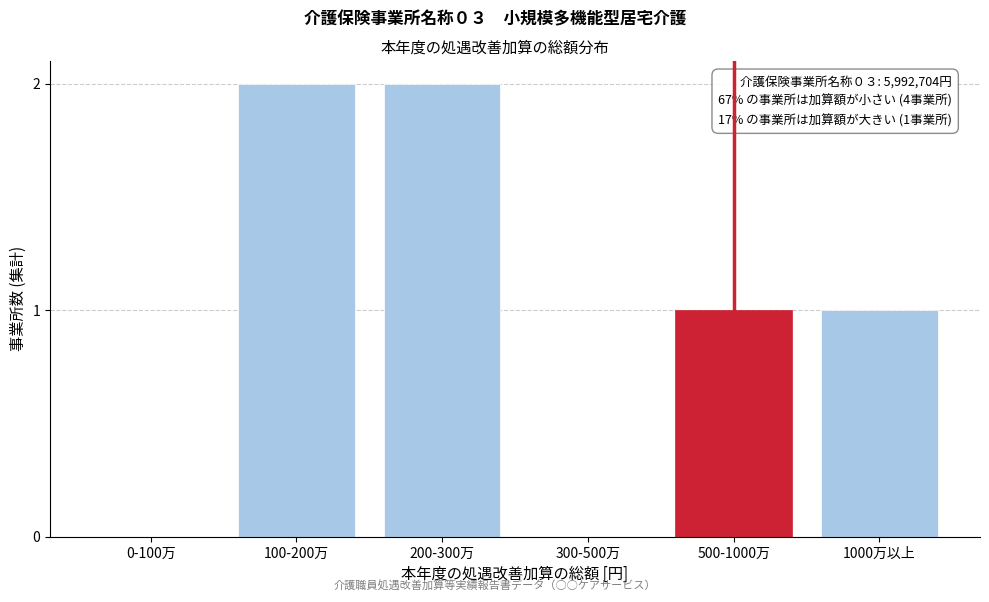

Reading right to left, list all the values displayed in this chart.

1000万以上=1	500-1000万=1	300-500万=0	200-300万=2	100-200万=2	0-100万=0